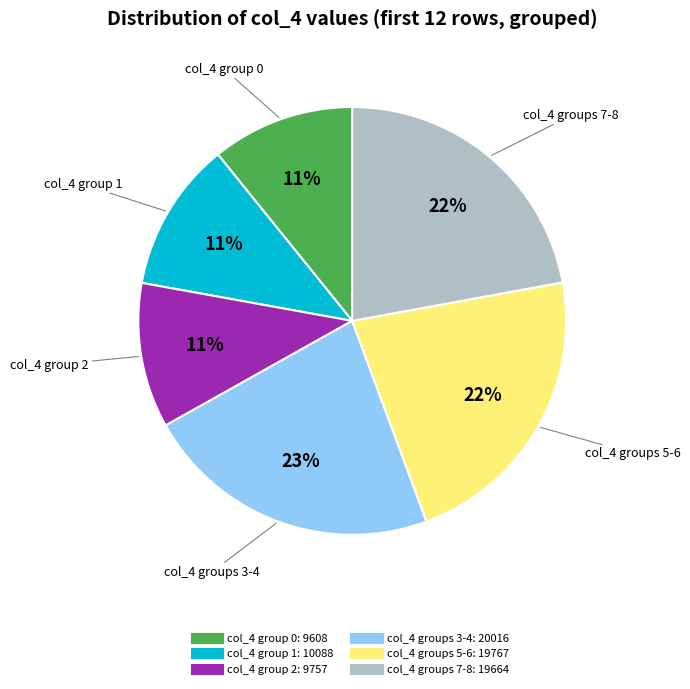

To the nearest percent, what is the difference between the largest and smallest slice percentages?

12%